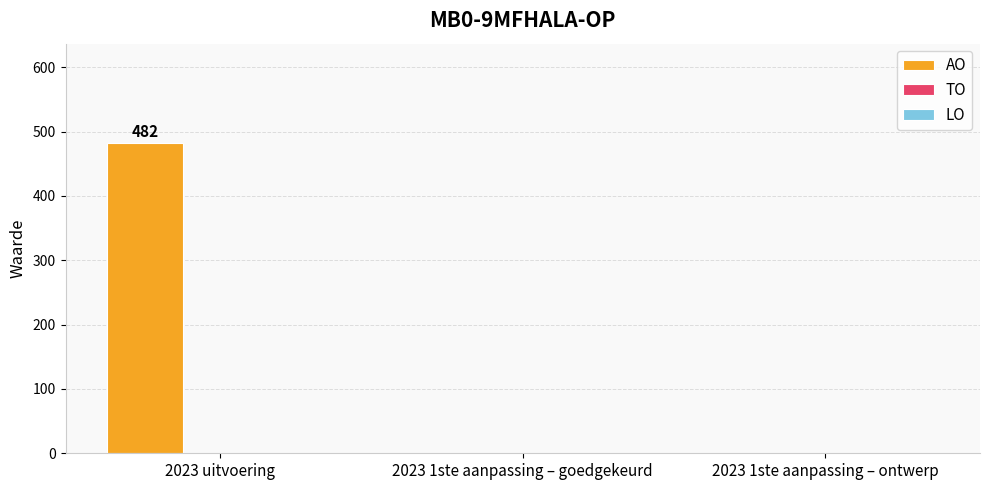

The value at 2023 uitvoering is 482. True or false?

True